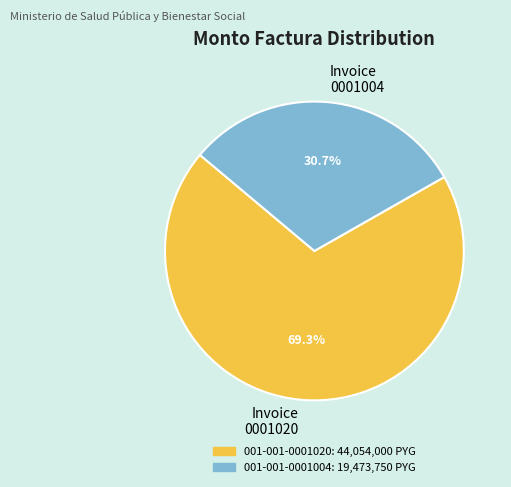

What percentage do Invoice 0001004 and Invoice 0001020 together represent?

100.0%